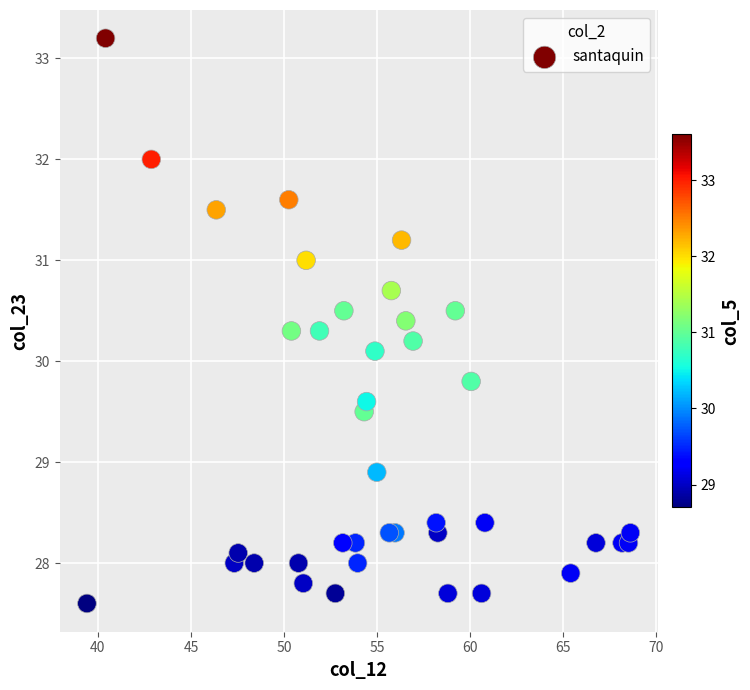

What Y value in the scatter plot is closest to 30?

30.1